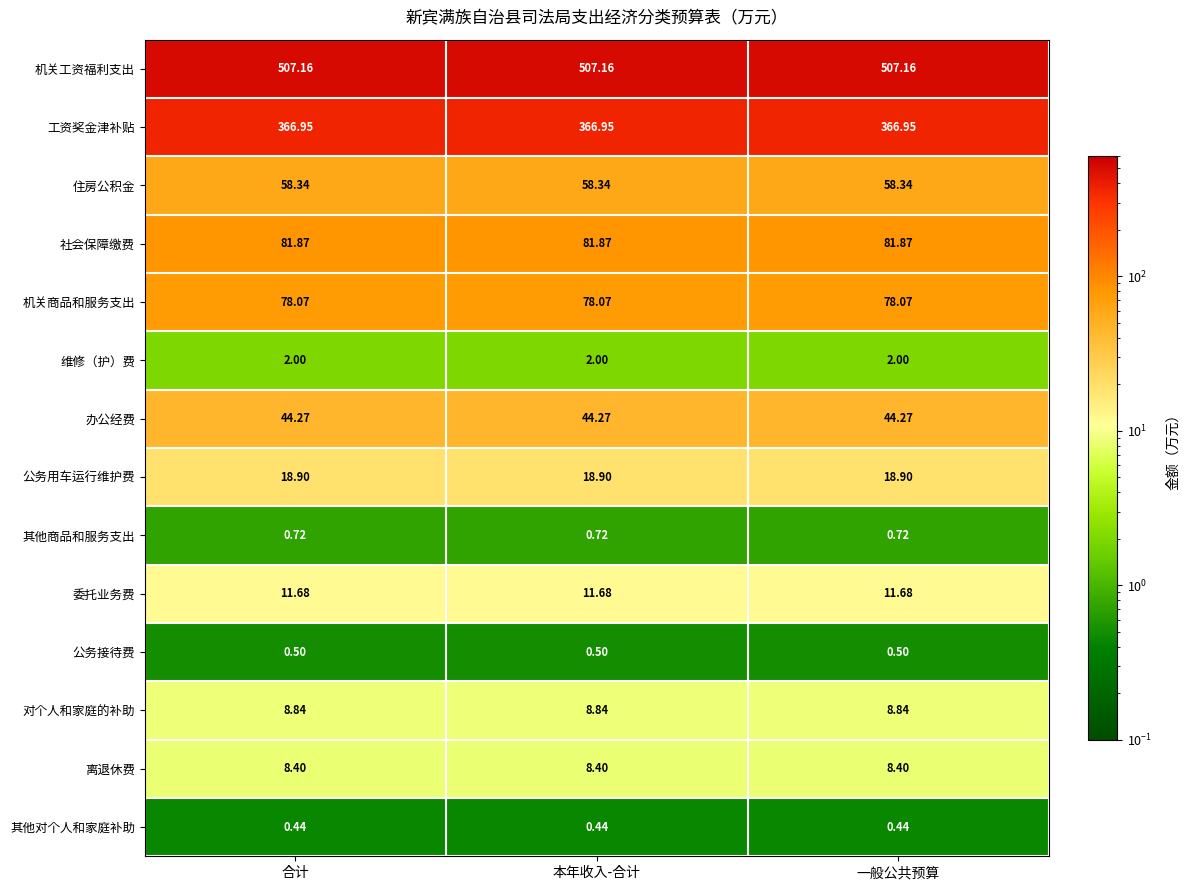

Is the value of 对个人和家庭的补助 at 一般公共预算 greater than the value of 机关工资福利支出 at 合计?

No